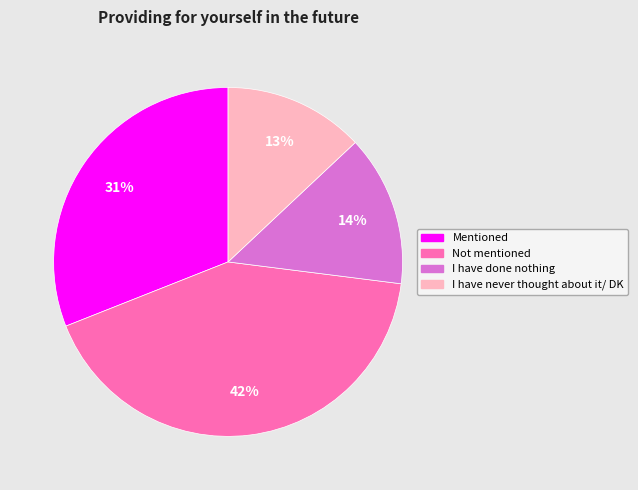

Between I have never thought about it/ DK and I have done nothing, which is larger?

I have done nothing